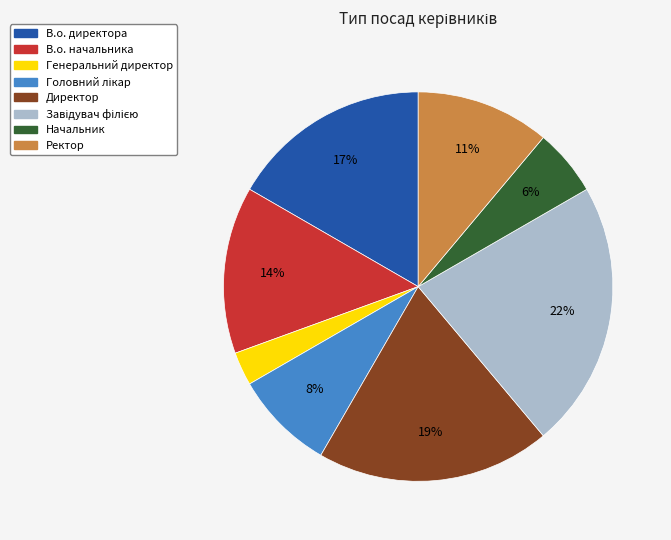

To the nearest percent, what is the difference between the largest and smallest slice percentages?

19%